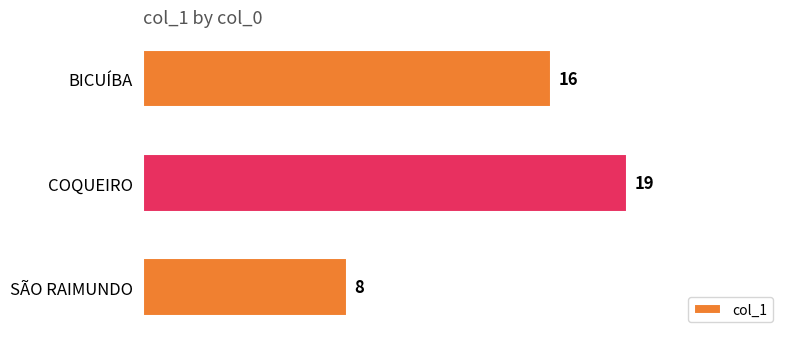

What is the change in value from BICUÍBA to COQUEIRO?

+3